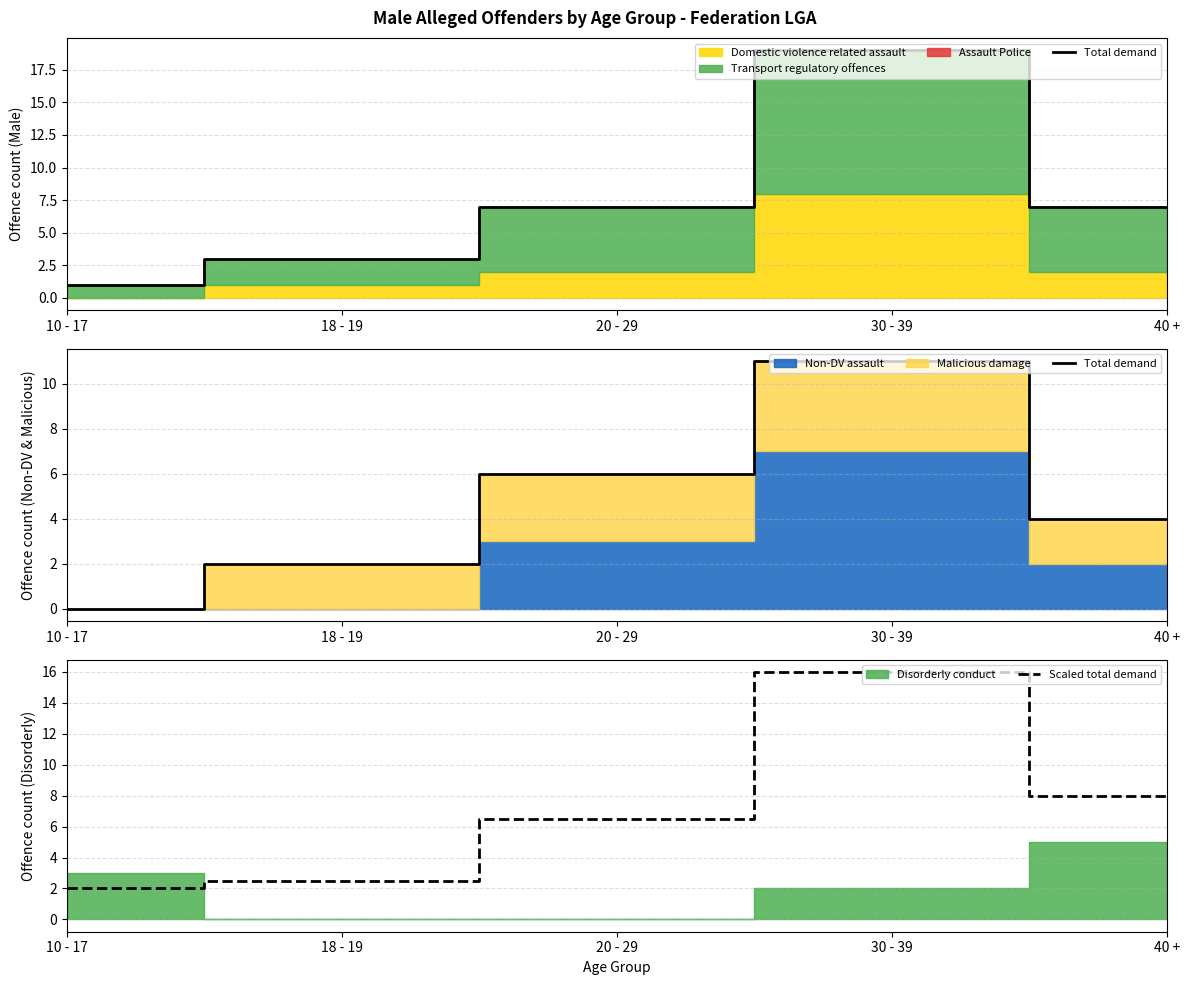

Reading left to right, what are all the values shown in this chart?

Total demand: 10 - 17=0.0	18 - 19=2.0	20 - 29=6.0	30 - 39=11.0	40 +=4.0
Scaled total demand: 10 - 17=2.0	18 - 19=2.5	20 - 29=6.5	30 - 39=16.0	40 +=8.0